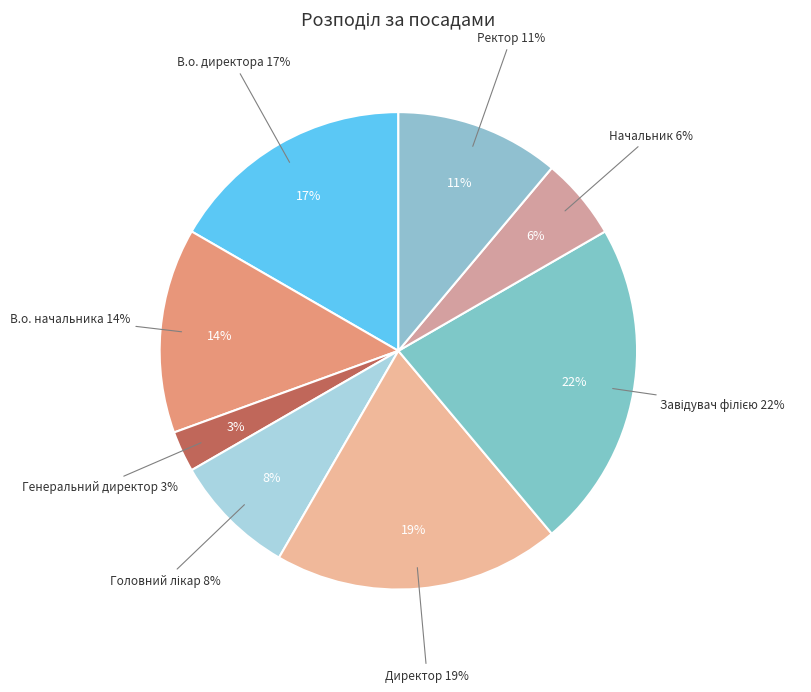

To the nearest percent, what is the difference between the В.о. начальника and Ректор slice percentages?

3%